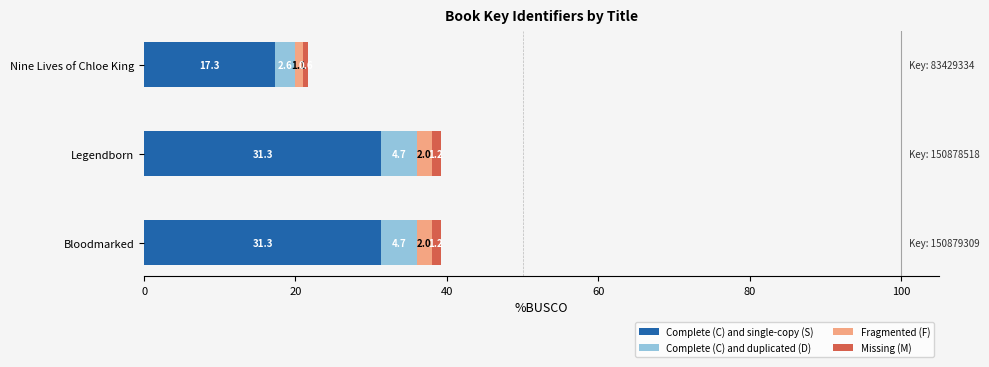

What is the difference between the maximum and minimum values in the Complete (C) and single-copy (S) series?

14.0